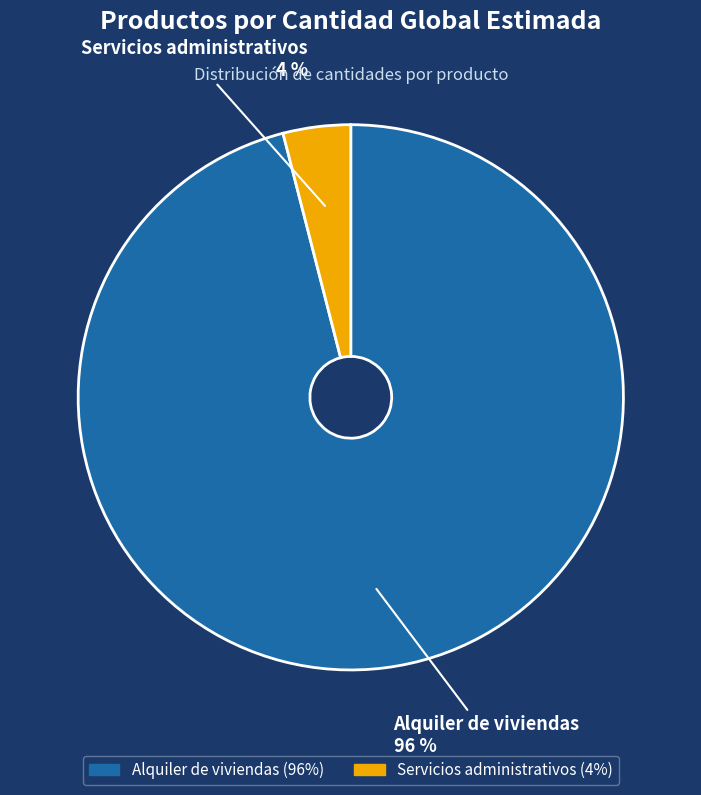

To the nearest percent, what is the combined percentage of Alquiler de viviendas and Servicios administrativos?

100%